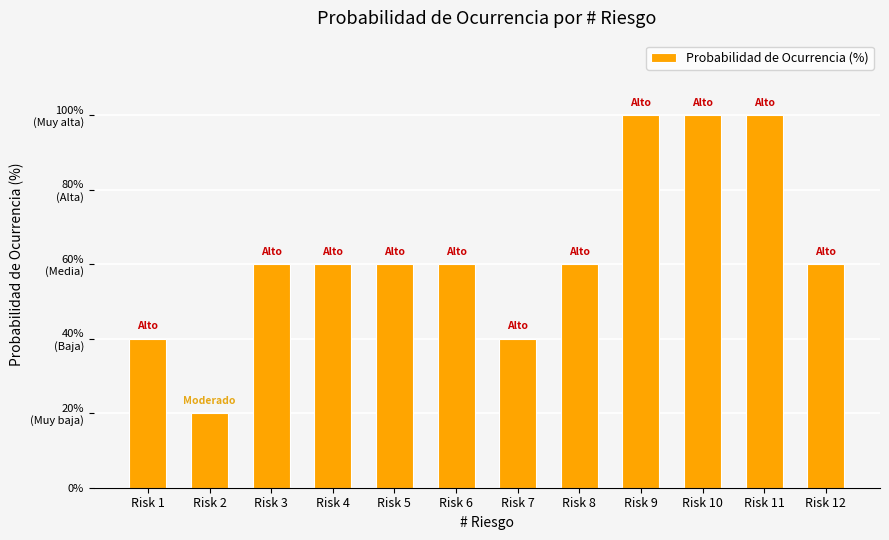

Does the chart contain any negative values?

No